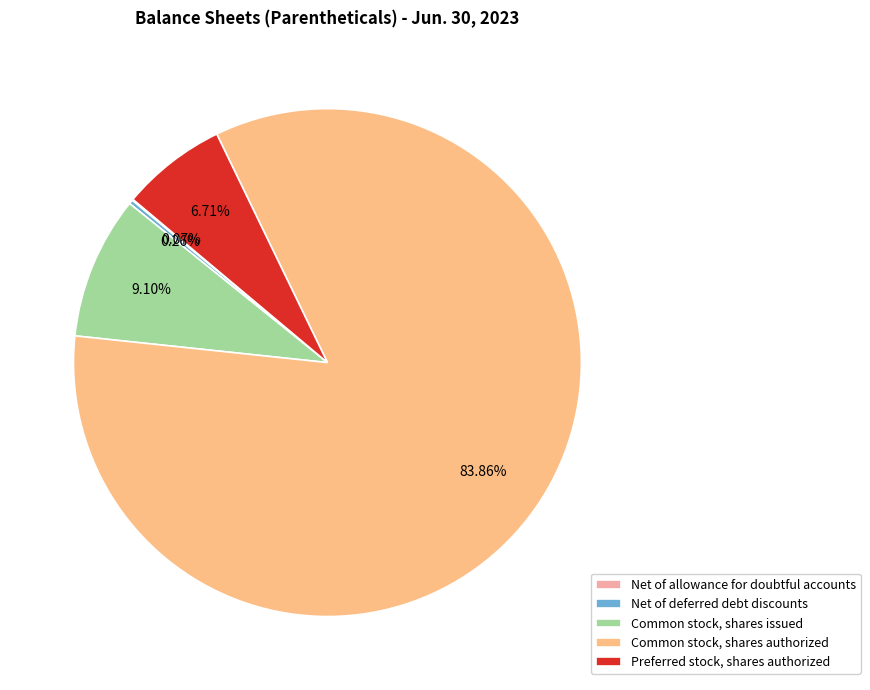

Does Preferred stock, shares authorized represent more than half of the total?

No